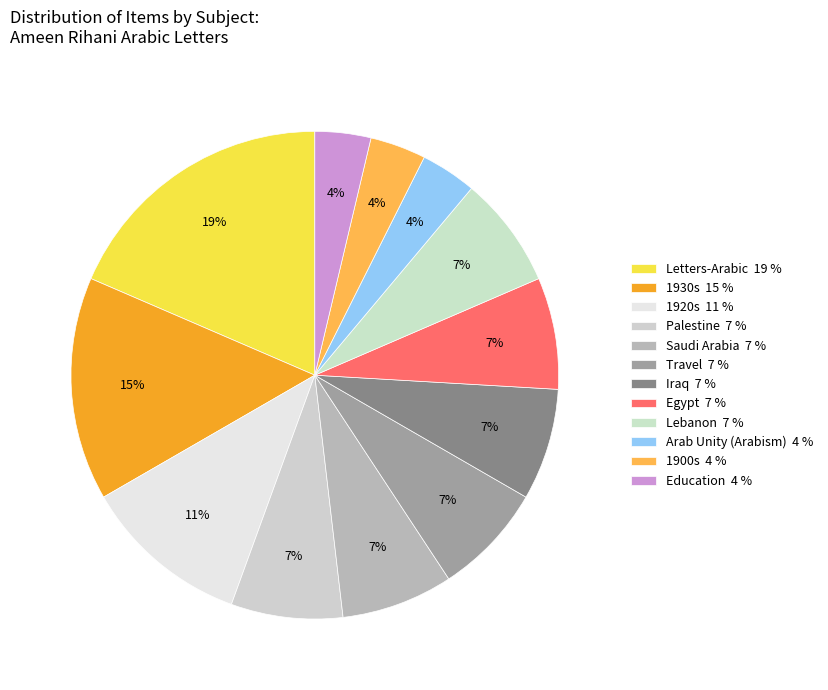

Count the number of slices in the pie.

12